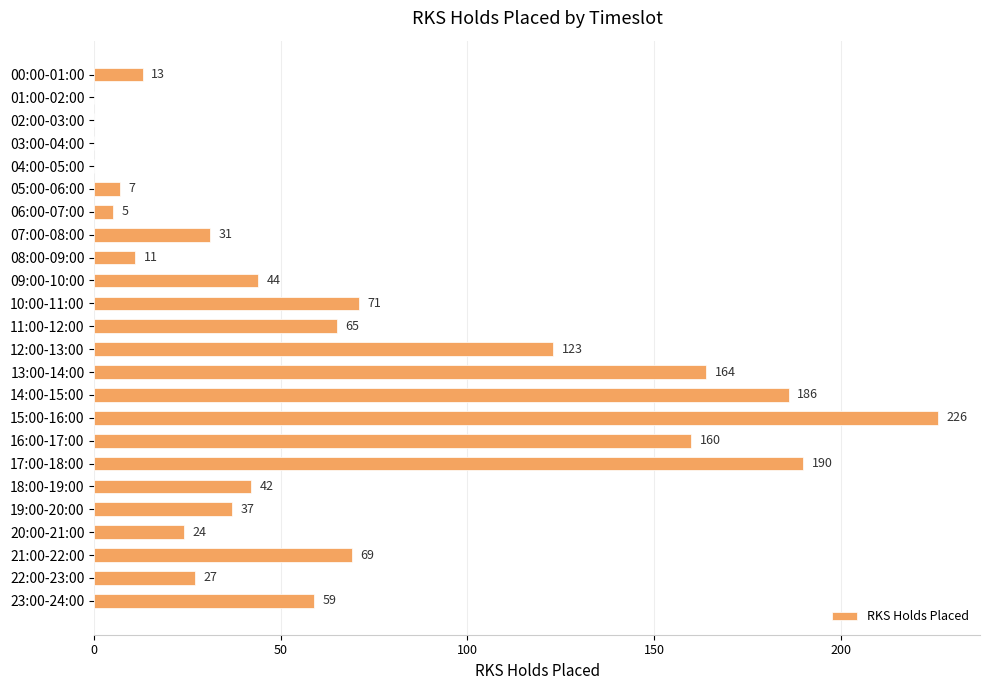

What is the maximum value shown in the chart?

226